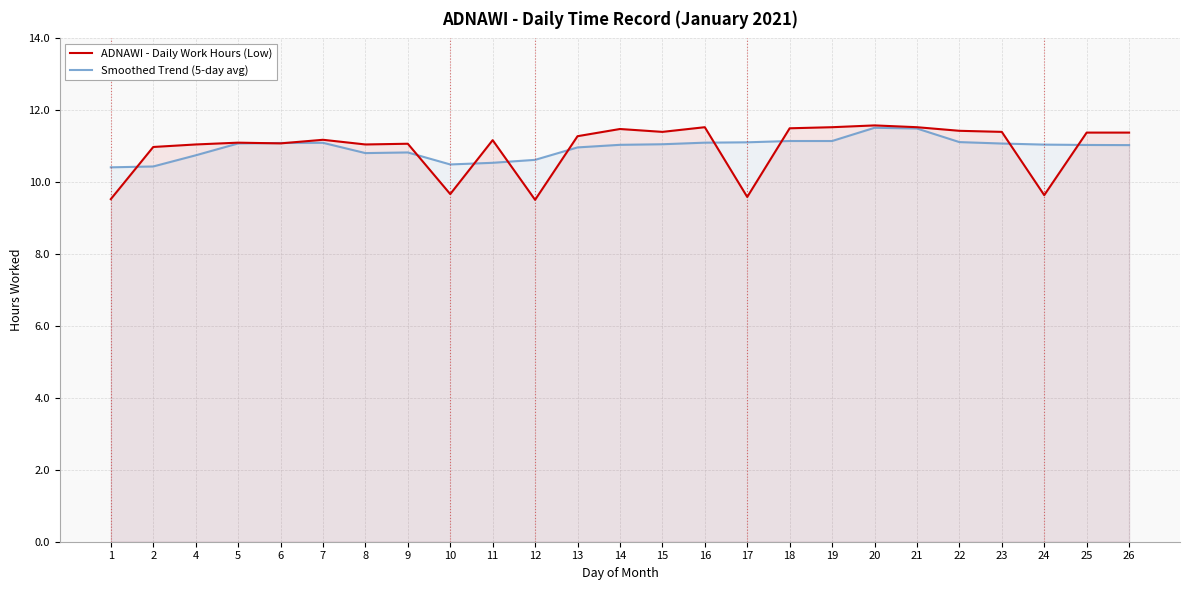

At which label is ADNAWI - Daily Work Hours (Low) closest to 10?

10